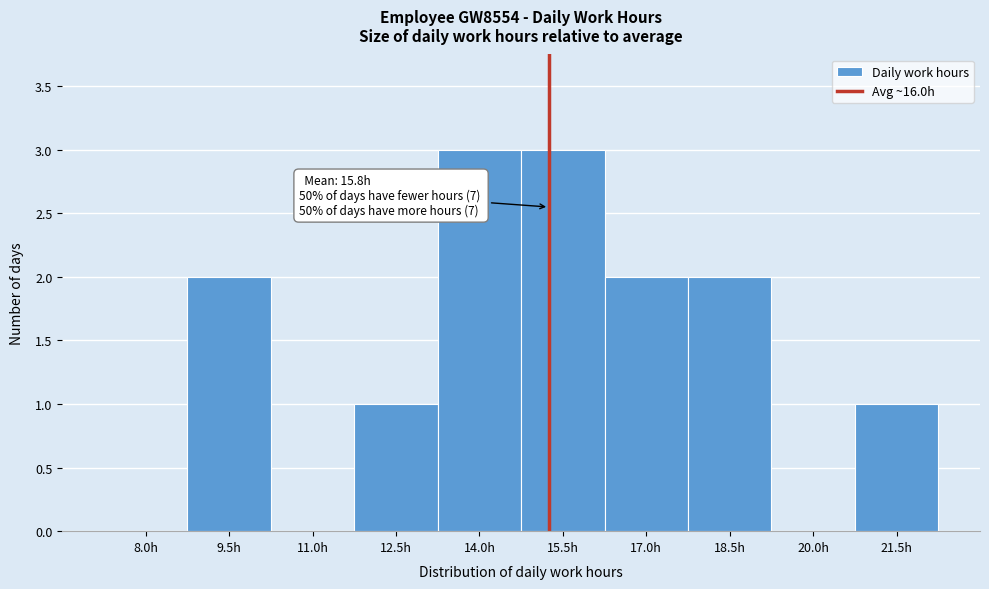

Reading left to right, extract all data points from this chart.

8.0h=0	9.5h=2	11.0h=0	12.5h=1	14.0h=3	15.5h=3	17.0h=2	18.5h=2	20.0h=0	21.5h=1